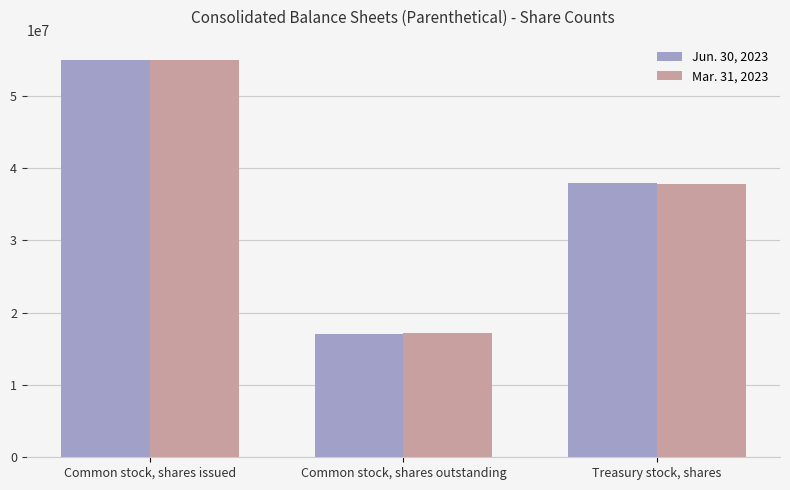

Is it true that Mar. 31, 2023 equals 13501450 at Common stock, shares issued?

False